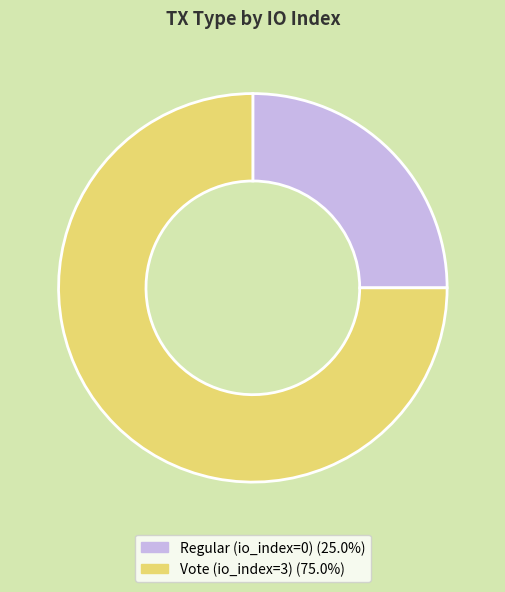

Which slice represents more than half of the pie?

Vote